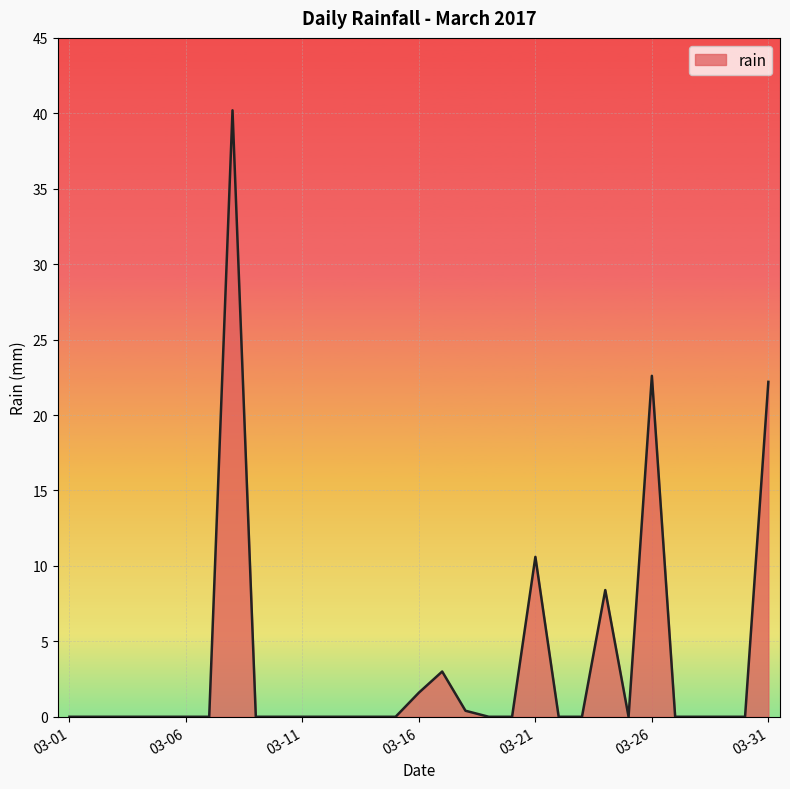

What is the sum of all values?

109.0